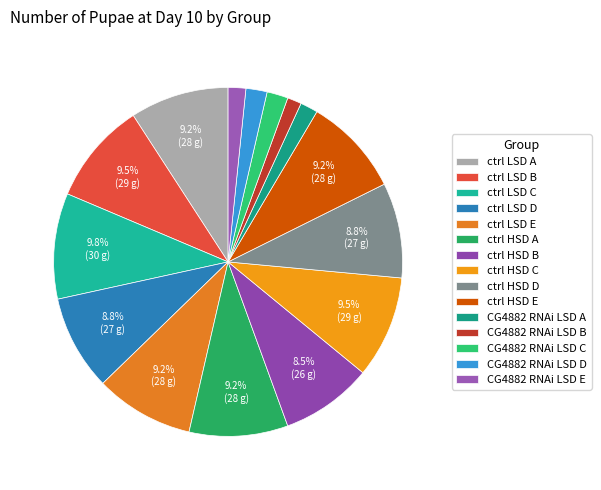

To the nearest percent, what is the average slice percentage?

7%